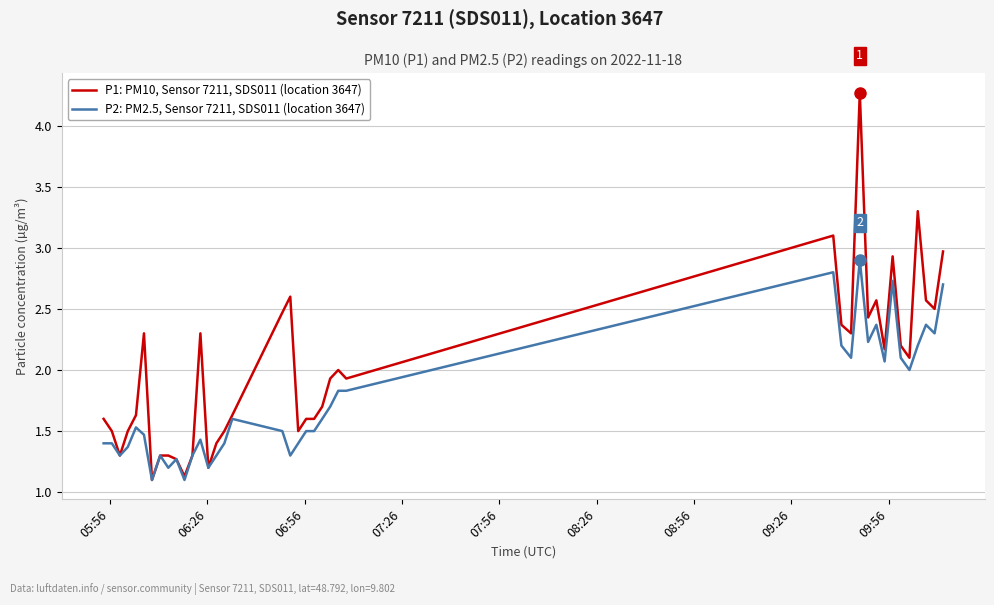

What is the maximum value shown in the chart?

4.3